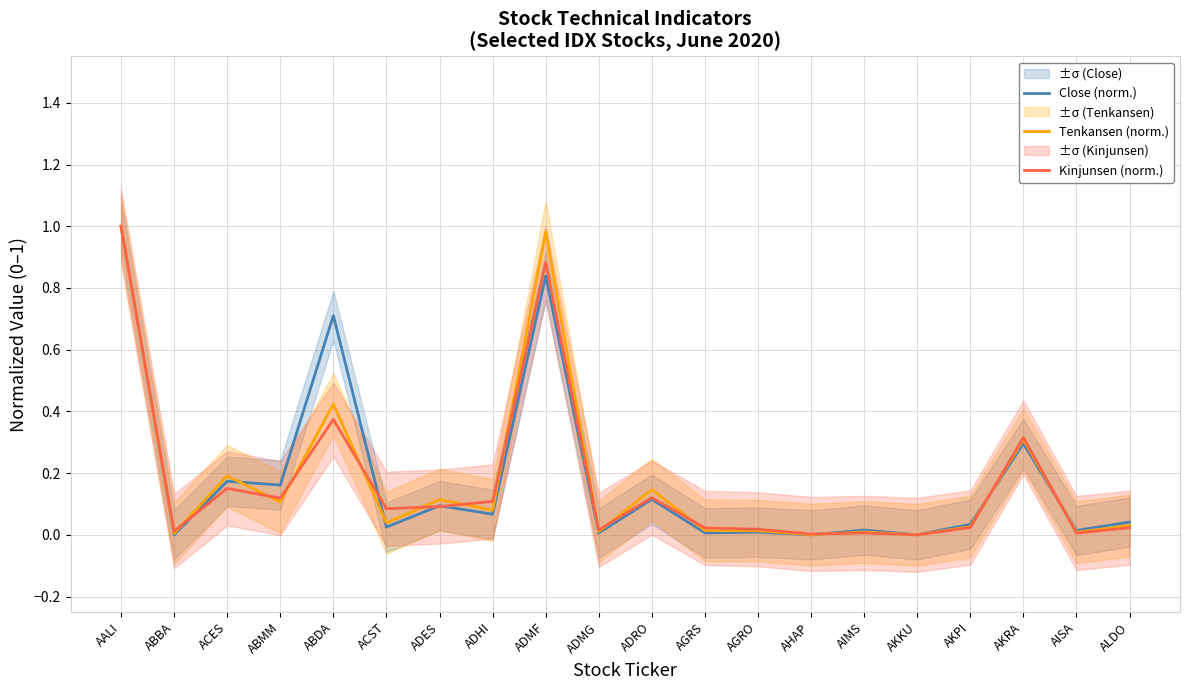

Count the number of data series in this chart.

3